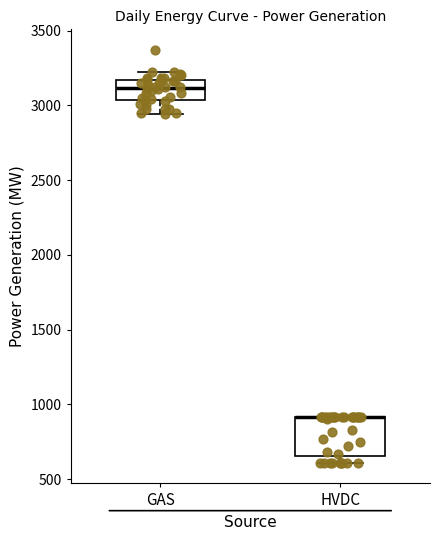

Reading left to right, read every box against the y-axis: the position of its median line, the range the box covers, and the ends of its whiskers. The values are not printed on the chart, so give them approximately, as read against the axis.

GAS: median 3100, box 3050 to 3150, whiskers 2950 to 3250
HVDC: median 900 (drawn on the box's upper edge), box 650 to 900, whiskers 600 to 900